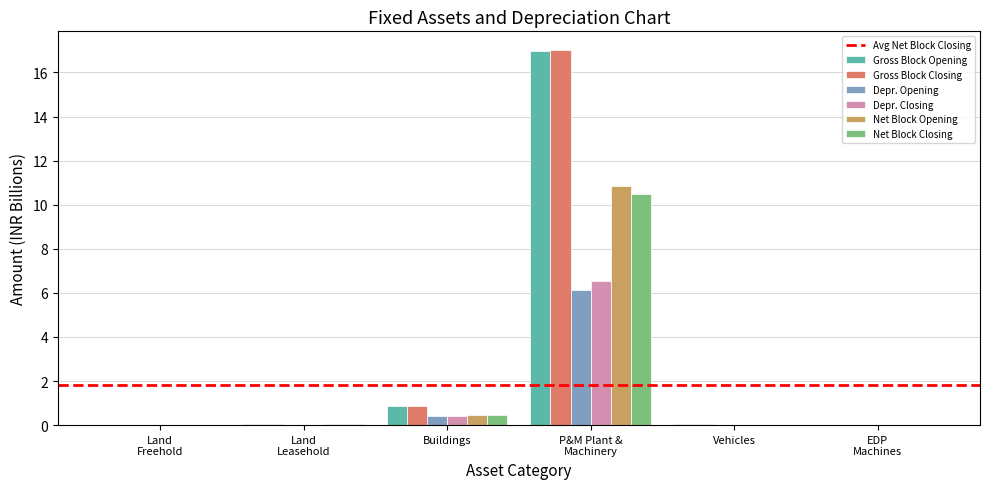

What is the sum of all Depr. Closing values?

7.0